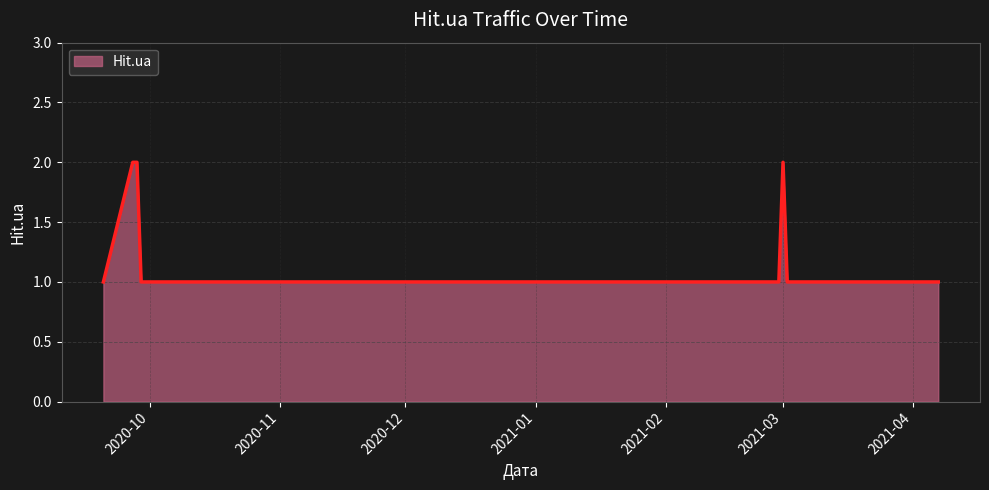

How many lines are shown in the chart?

1